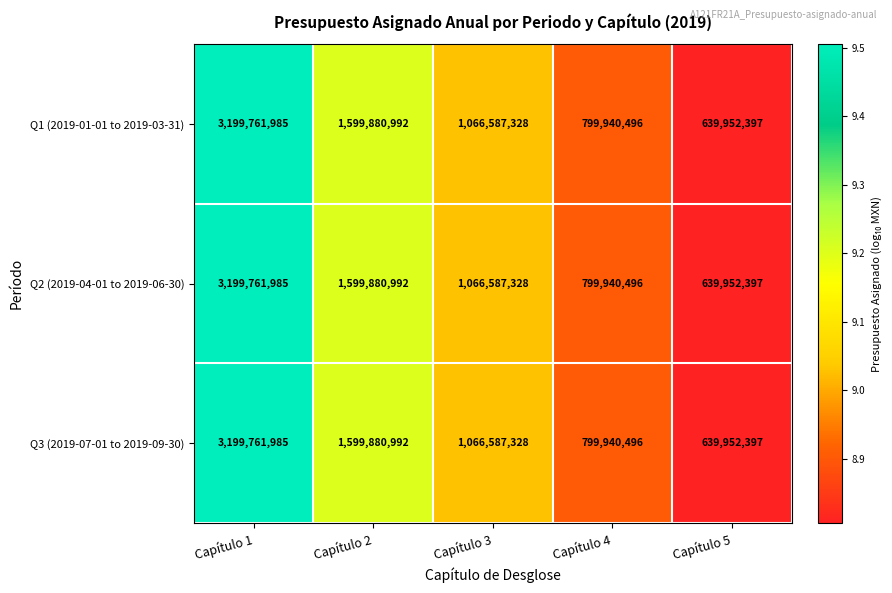

Reading right to left, extract all data points from this chart.

Q1 (2019-01-01 to 2019-03-31): Capítulo 5=639952397	Capítulo 4=799940496	Capítulo 3=1066587328	Capítulo 2=1599880992	Capítulo 1=3199761985
Q2 (2019-04-01 to 2019-06-30): Capítulo 5=639952397	Capítulo 4=799940496	Capítulo 3=1066587328	Capítulo 2=1599880992	Capítulo 1=3199761985
Q3 (2019-07-01 to 2019-09-30): Capítulo 5=639952397	Capítulo 4=799940496	Capítulo 3=1066587328	Capítulo 2=1599880992	Capítulo 1=3199761985